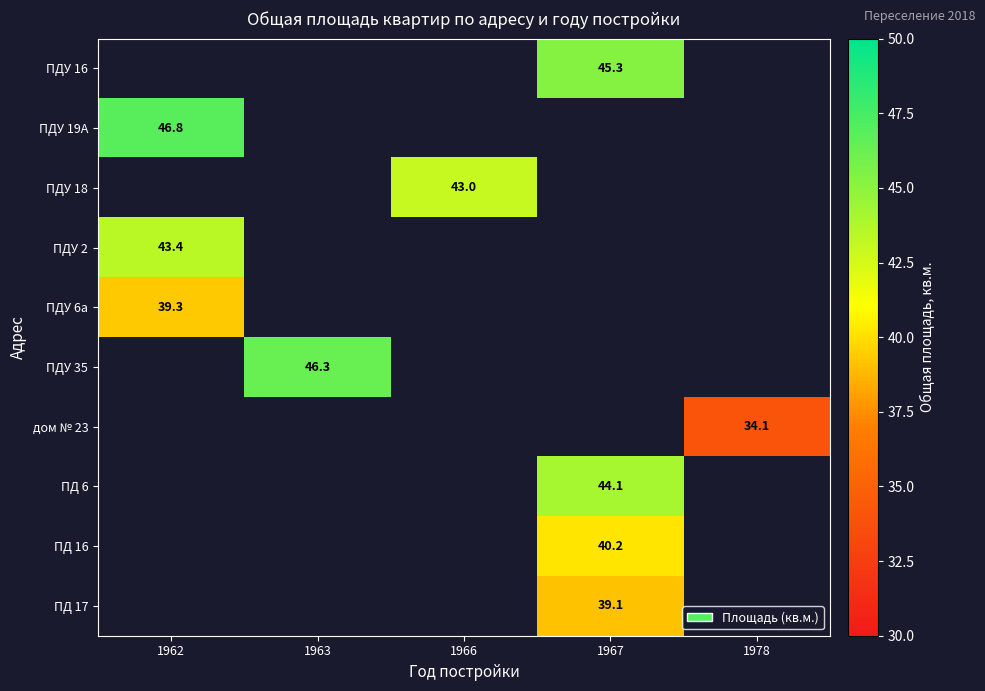

True or false: ПДУ 2 has a value of 43.4 at 1962.

True